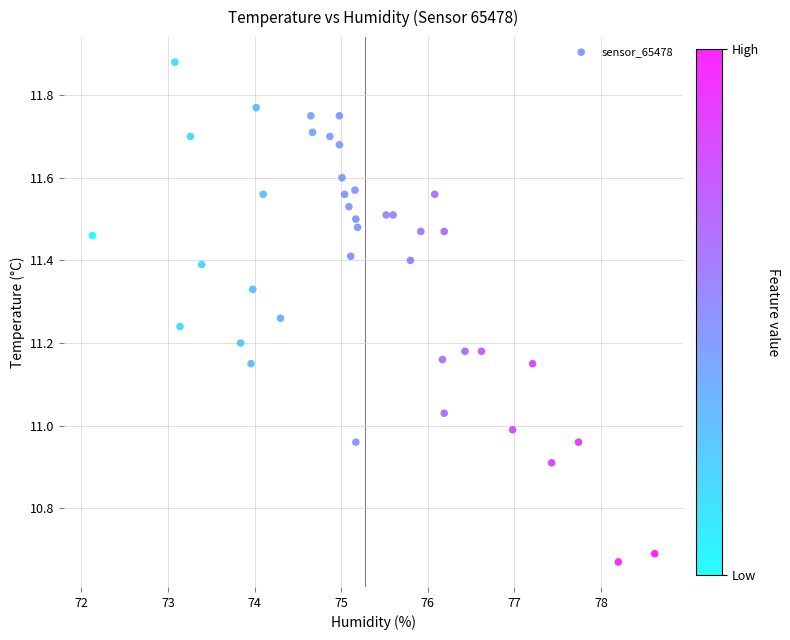

What is the range of Y values (max minus min)?

1.2